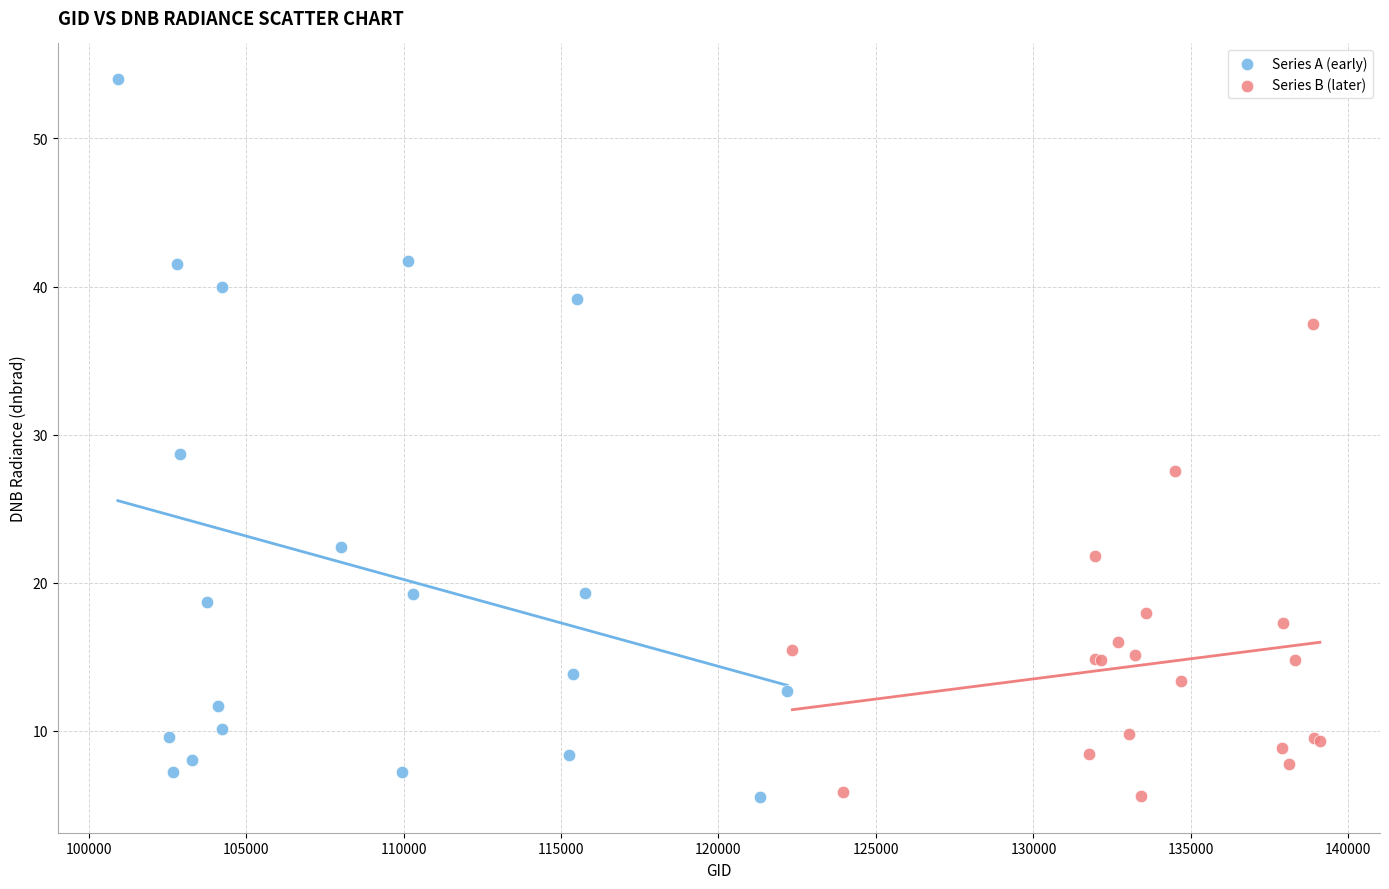

Which series has the widest spread of Y values?

Series A (early)